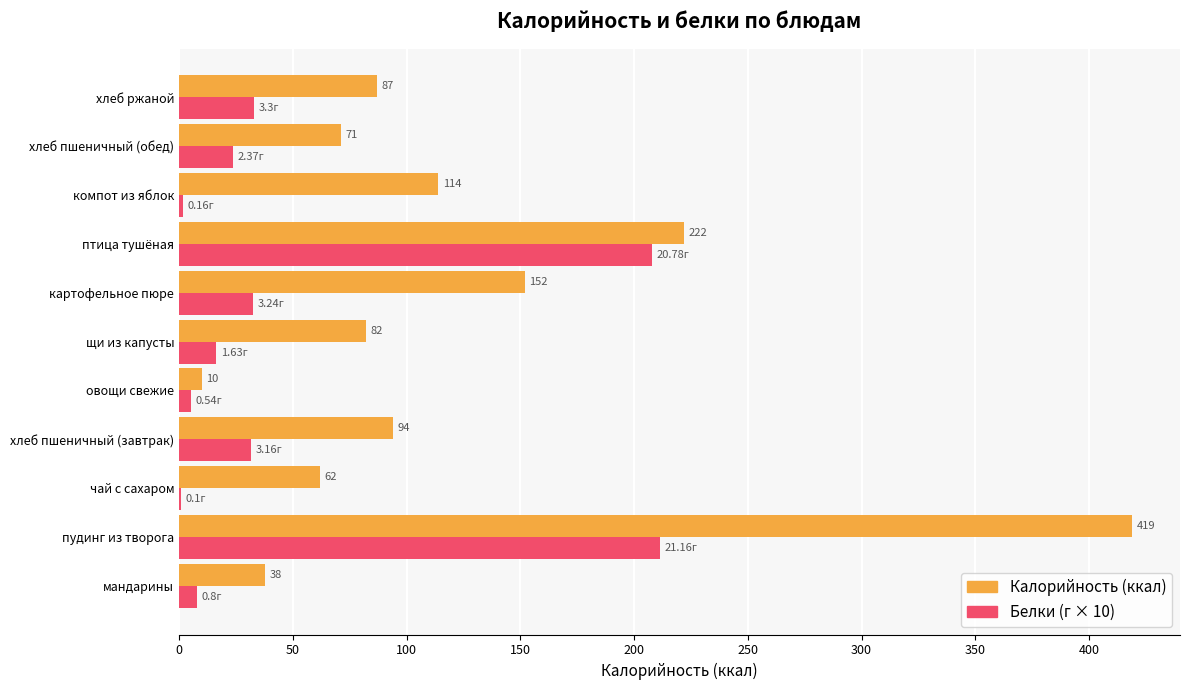

At which category is the sum across all series the highest?

пудинг из творога